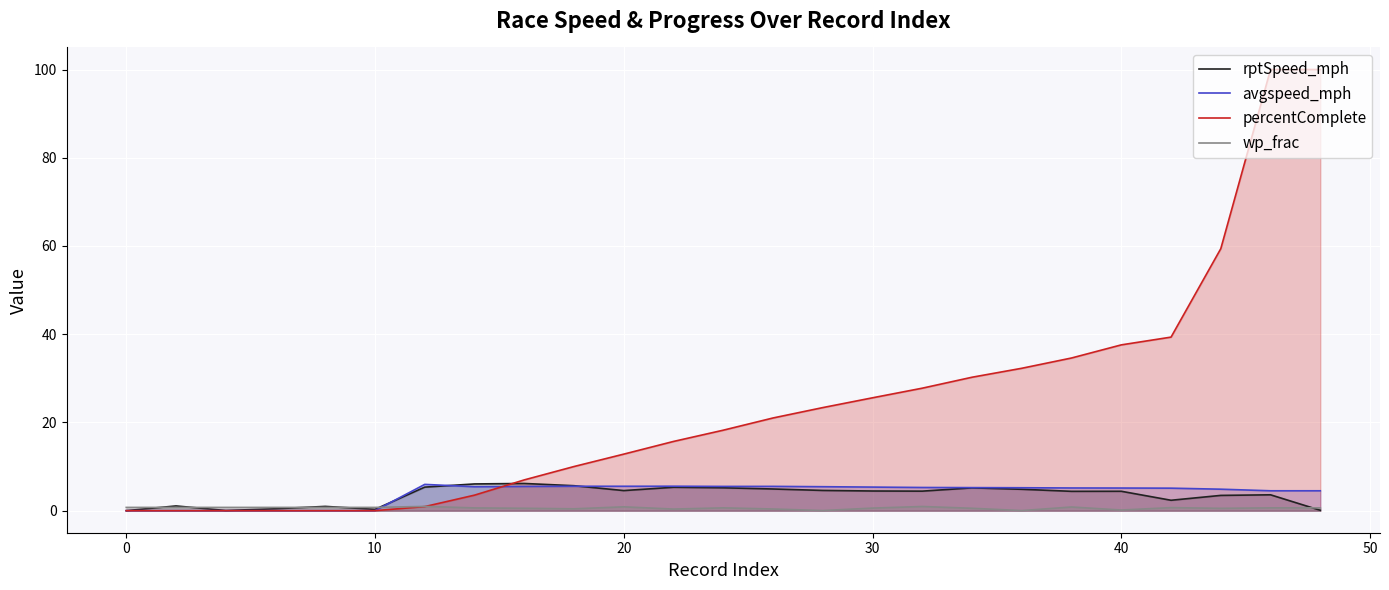

At how many categories does at least one series exceed 74?

2